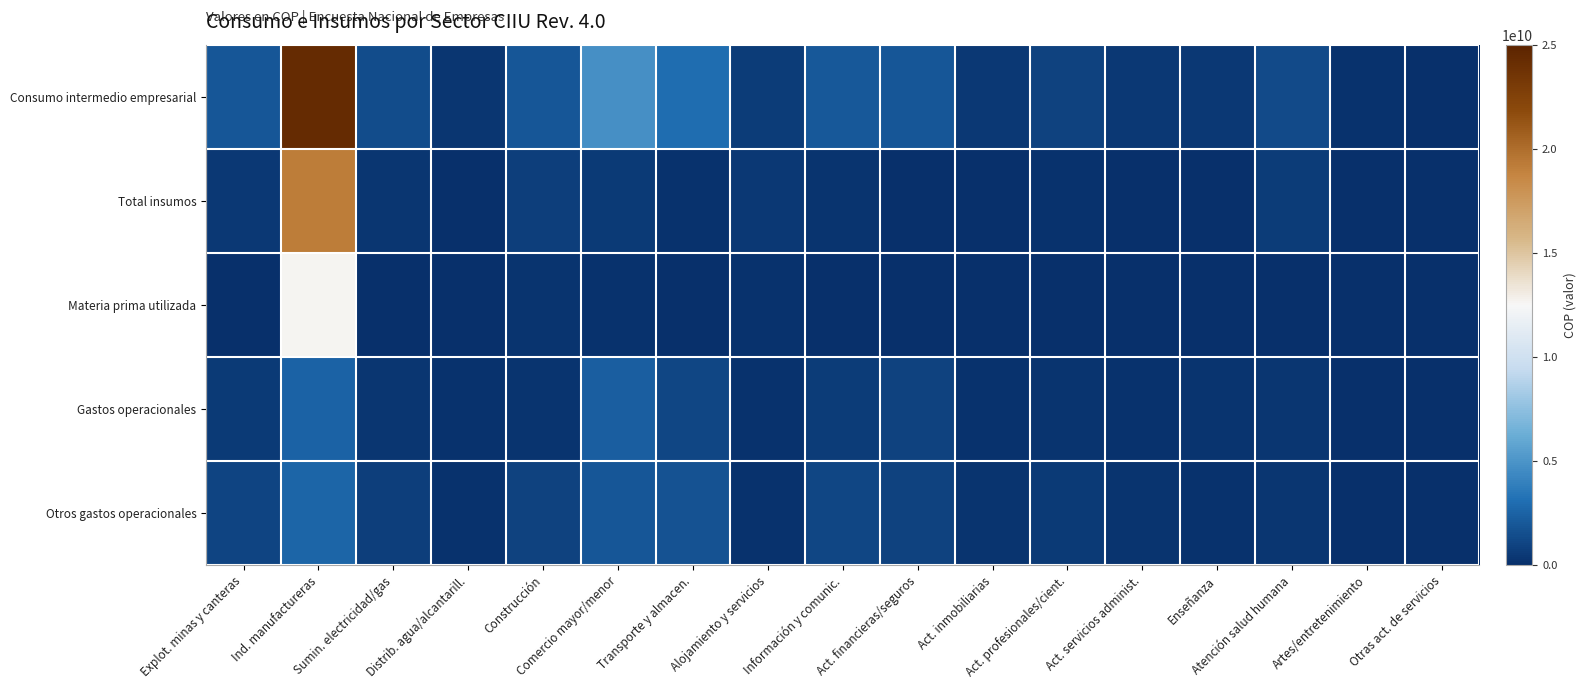

Between Ind. manufactureras and Act. inmobiliarias, which series saw the biggest shift?

Consumo intermedio empresarial